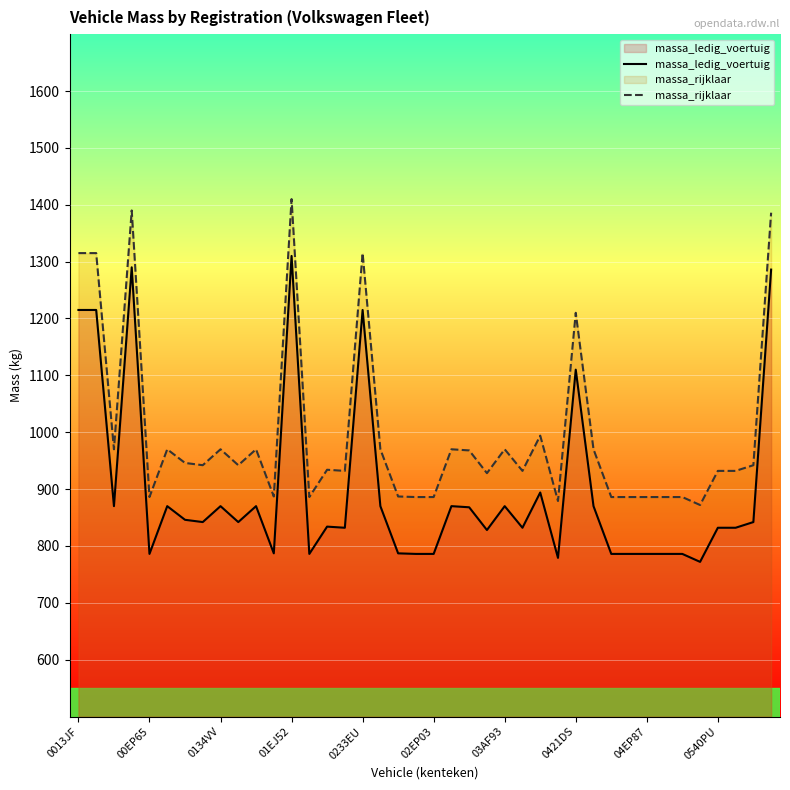

What is the sum of the massa_rijklaar values at 31 and 33?

1772